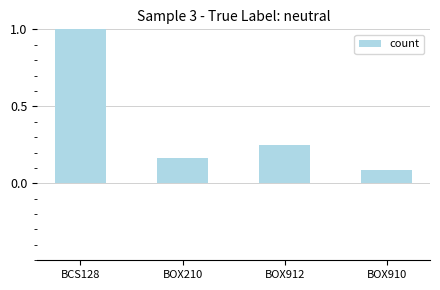

The value at BCS128 is 1.0. True or false?

True